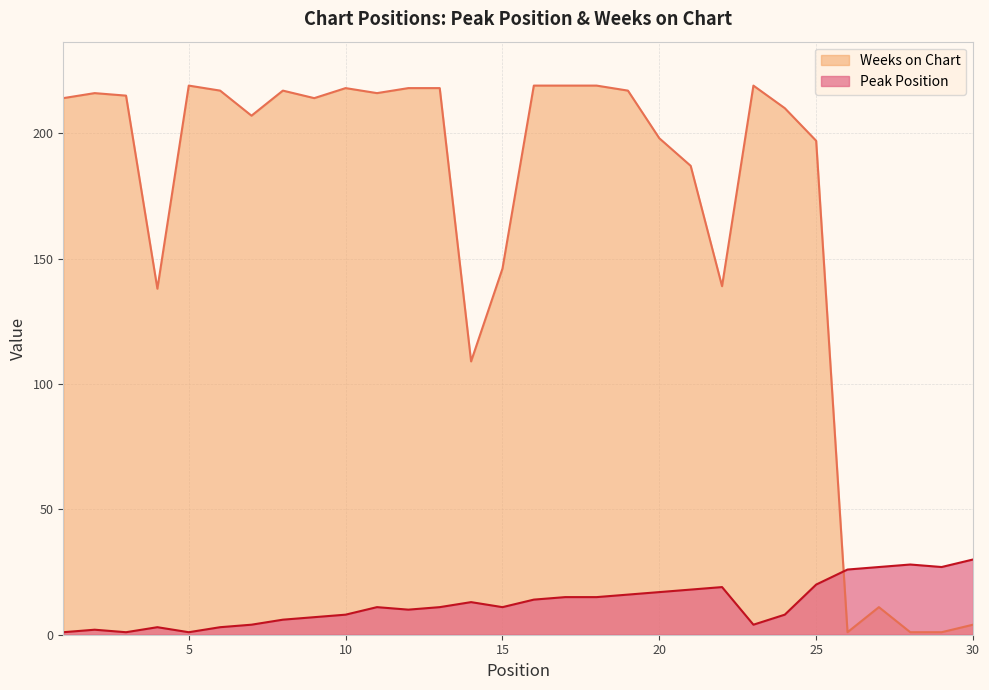

At which label does Peak Position reach its minimum?

1